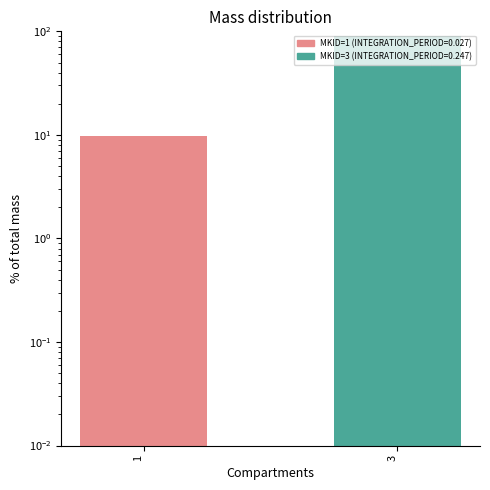

At which label does the data first exceed 90?

3